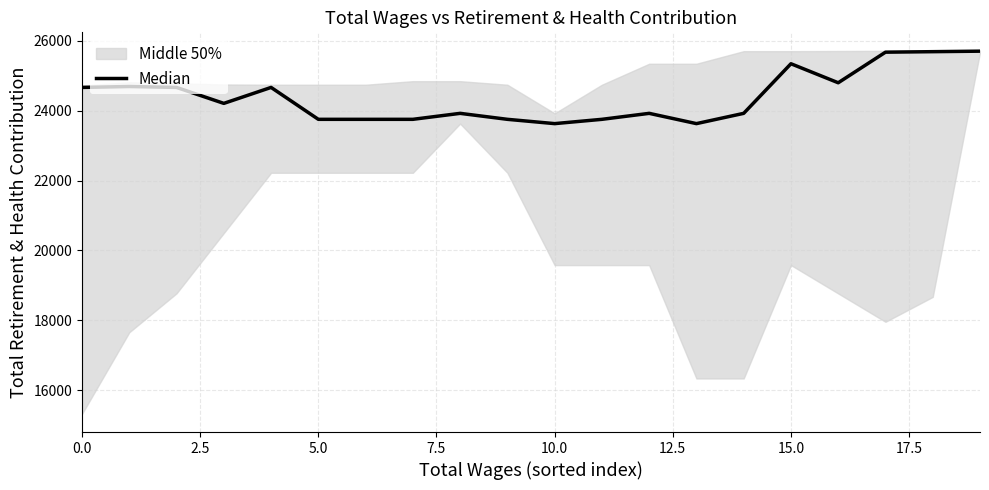

What is the difference between the values at 10.0 and 12.5?

913.0